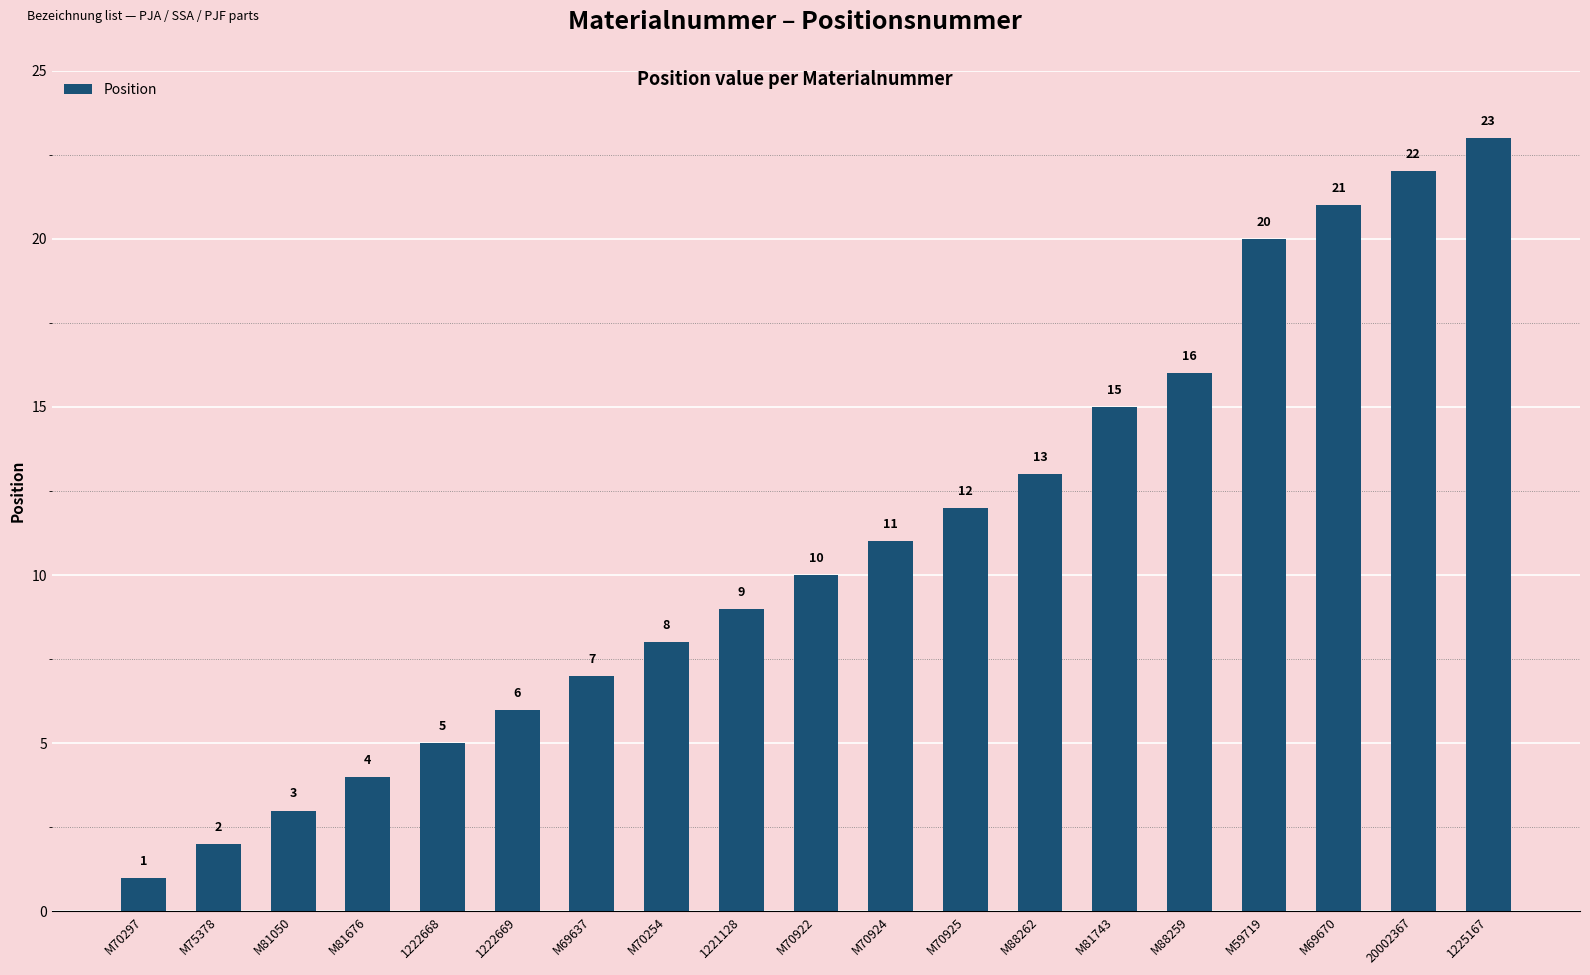

How many values are below 10?

9